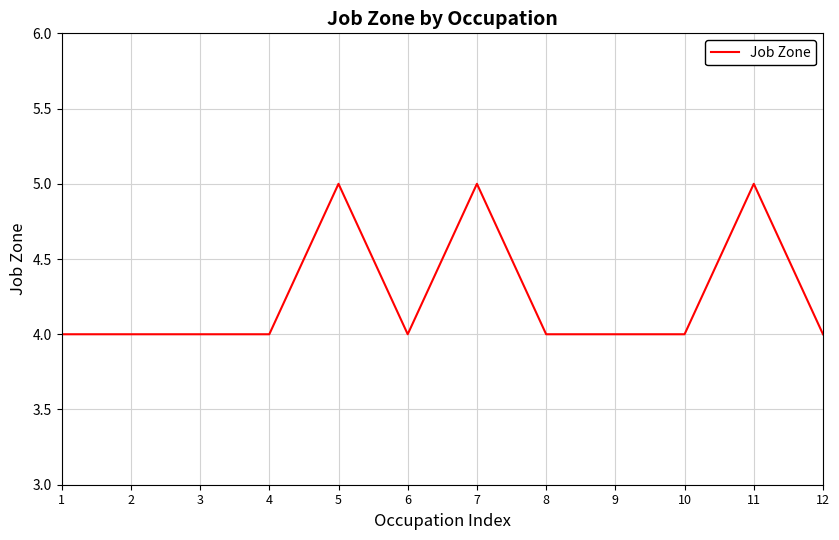

What is the smallest value displayed?

4